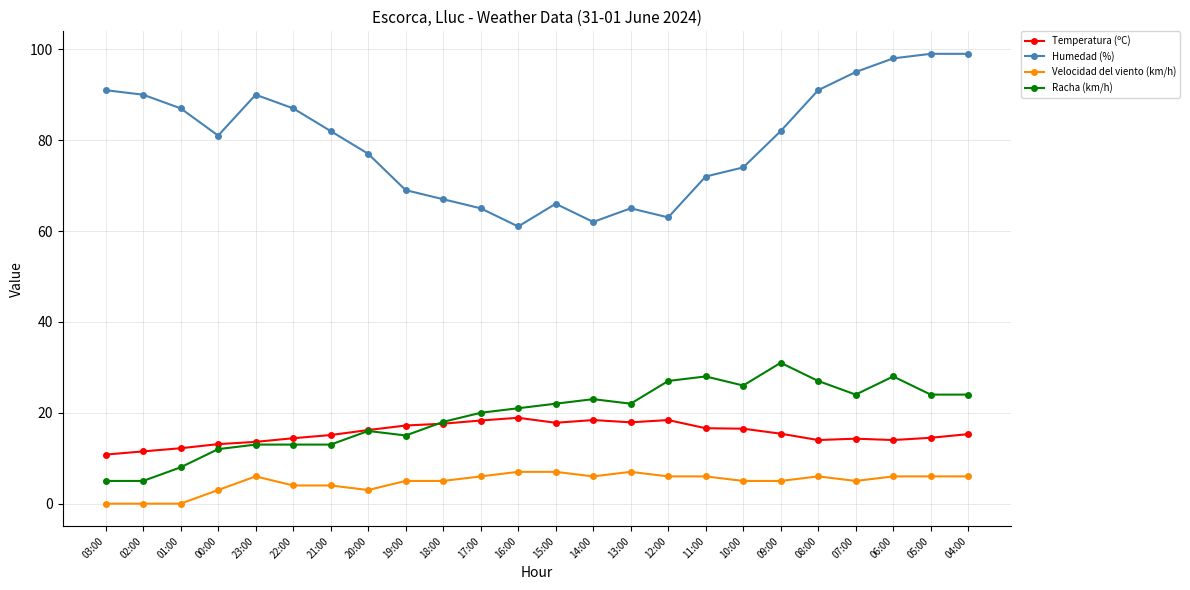

True or false: Temperatura (ºC) has more than 1 points higher than both neighbors.

True